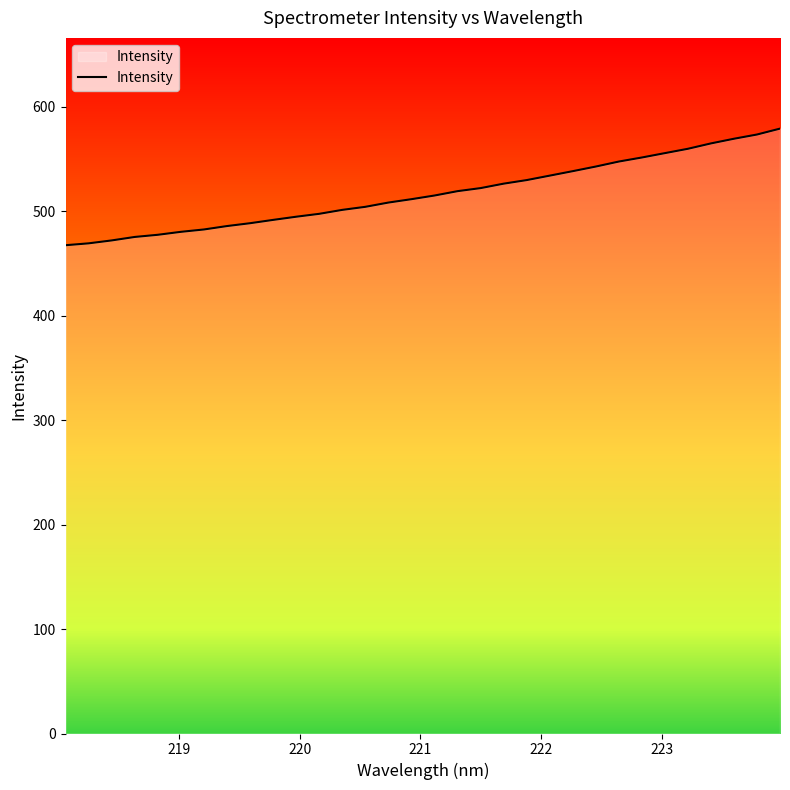

What is the maximum value shown in the chart?

579.1